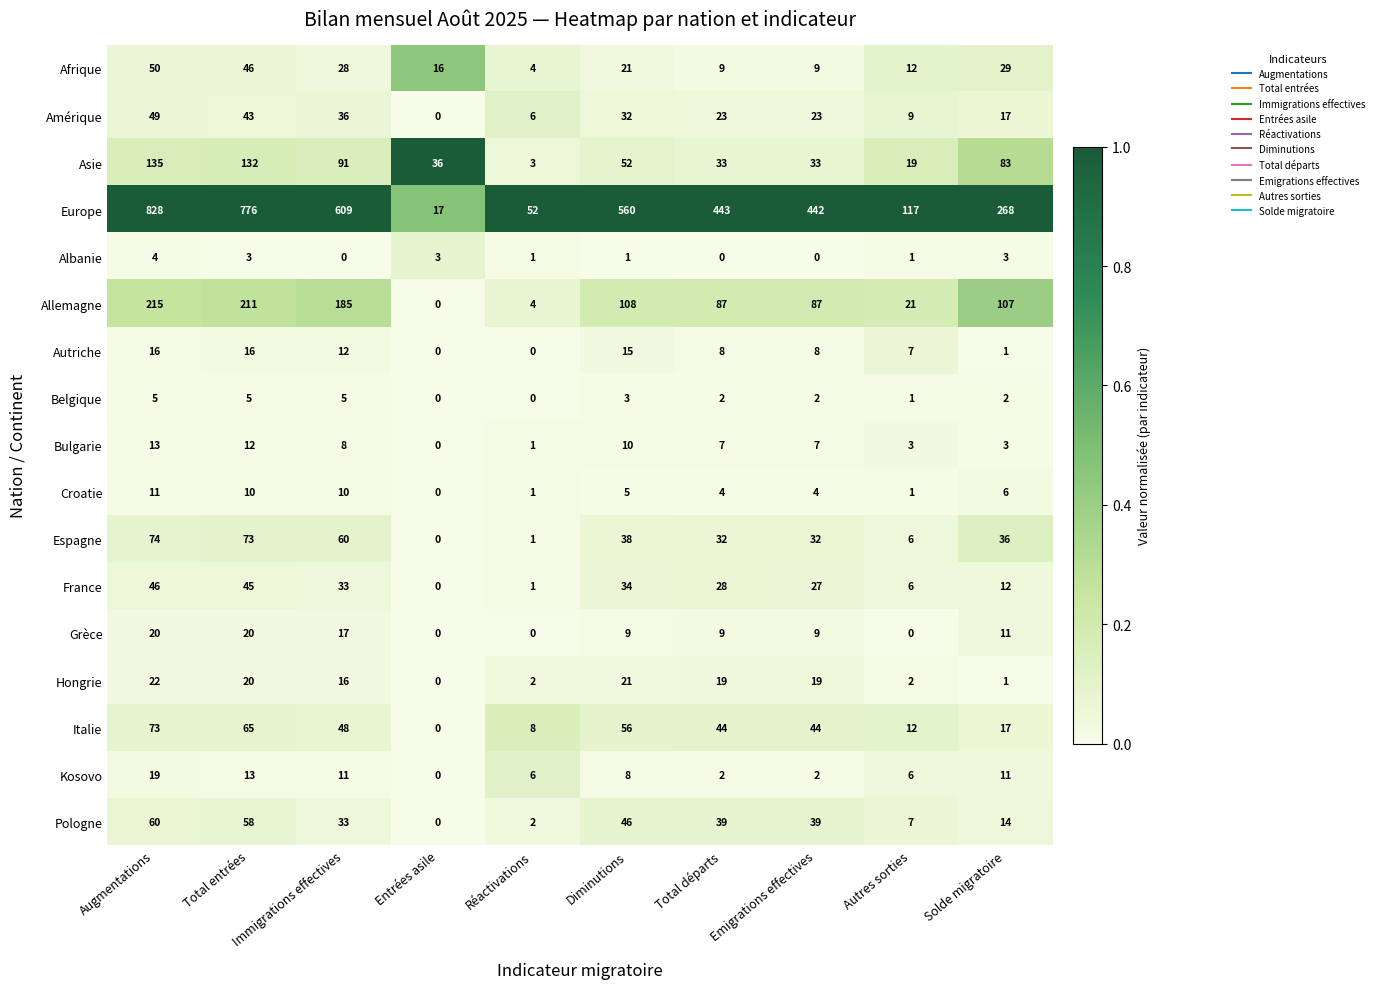

Is it true that Albanie equals 4 at Augmentations?

True